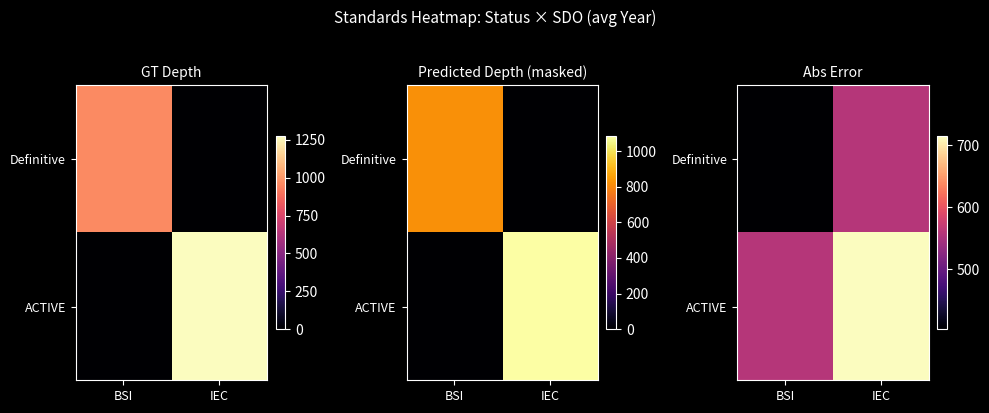

At which category is the sum across all series the highest?

IEC